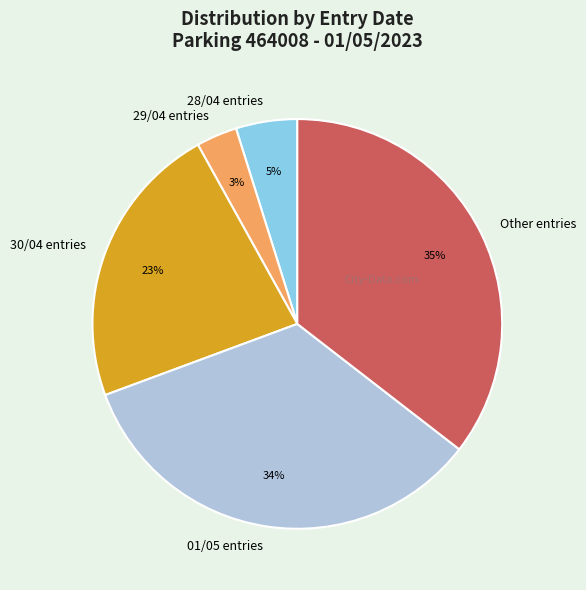

How many segments does this pie chart have?

5